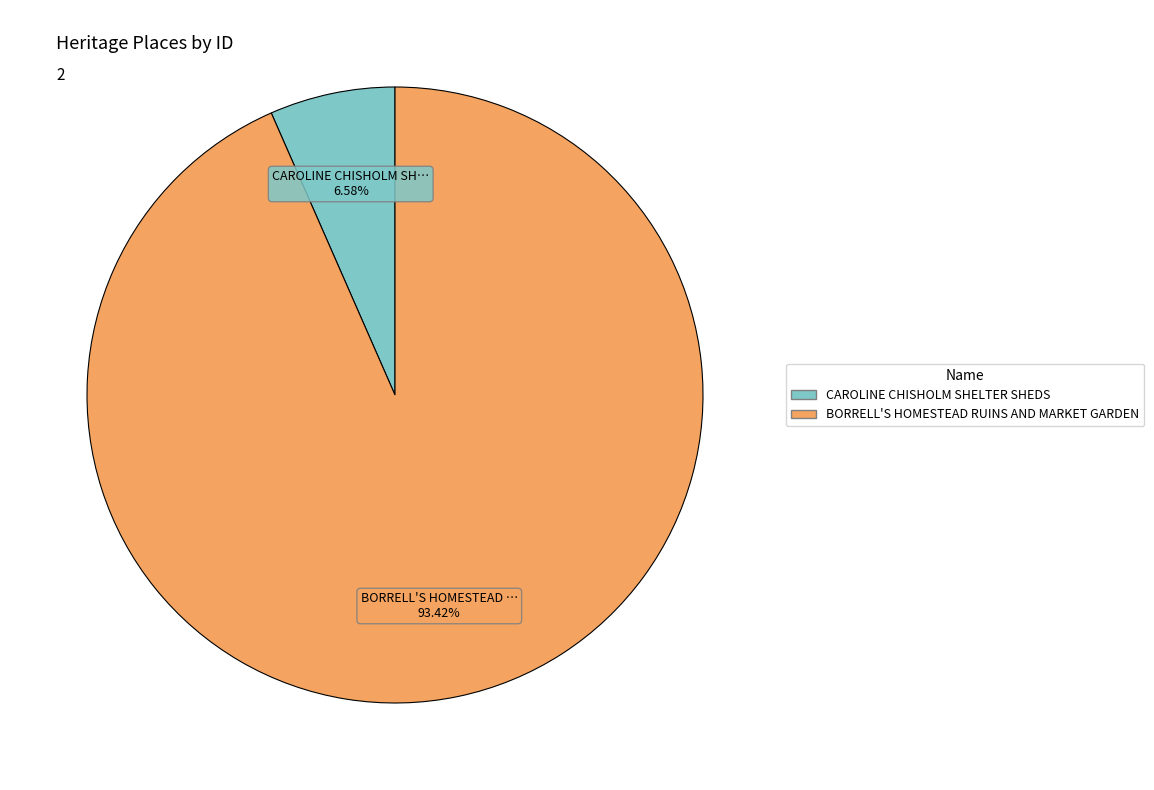

To the nearest percent, what is the difference between the largest and smallest slice percentages?

87%